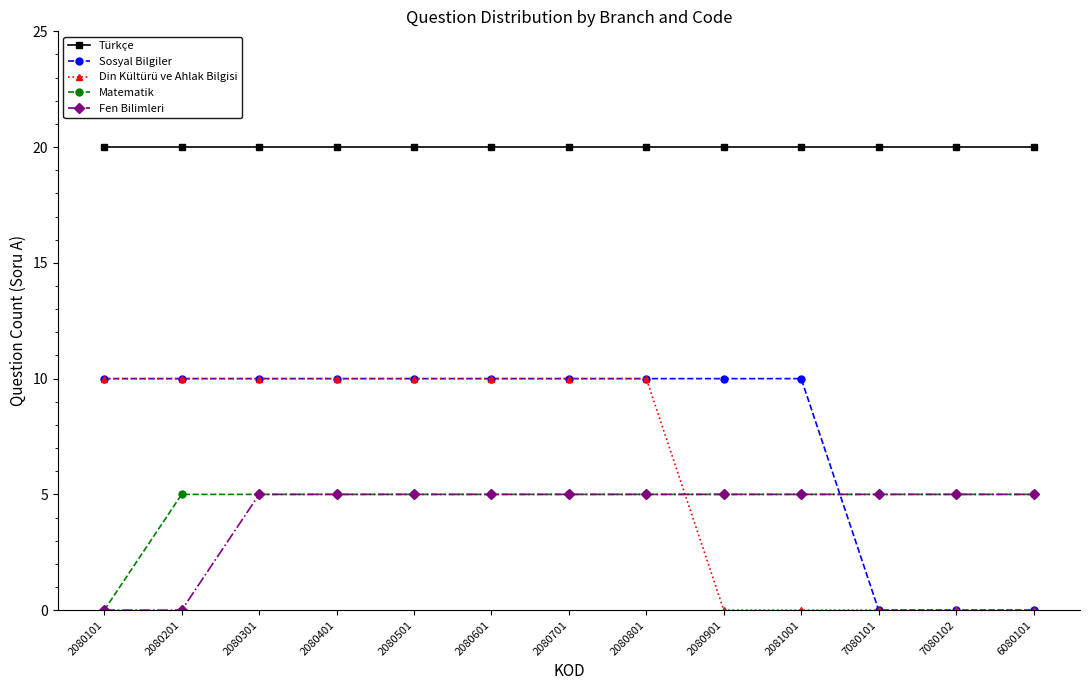

Count the Sosyal Bilgiler values in the range 10 to 11.

10